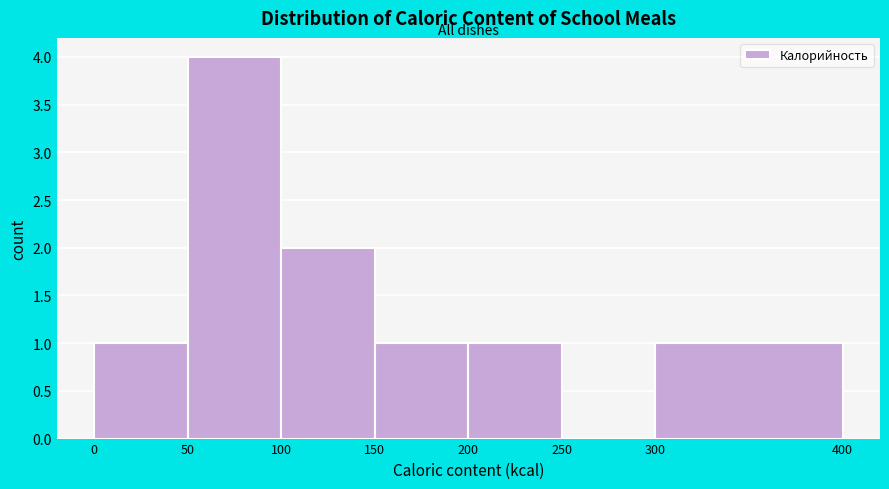

What is the height of the bar covering 100 to 150 on the x-axis? The values are not printed on the chart, so give them approximately, as read against the axis.

2